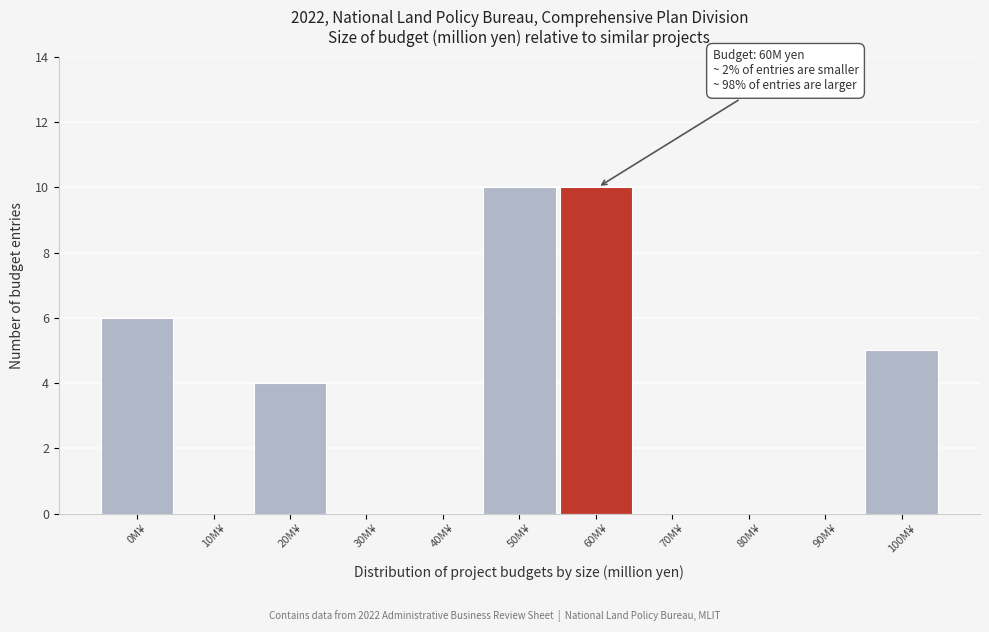

Reading left to right, transcribe all the data shown in this chart.

0M¥=6	10M¥=0	20M¥=4	30M¥=0	40M¥=0	50M¥=10	60M¥=10	70M¥=0	80M¥=0	90M¥=0	100M¥=5